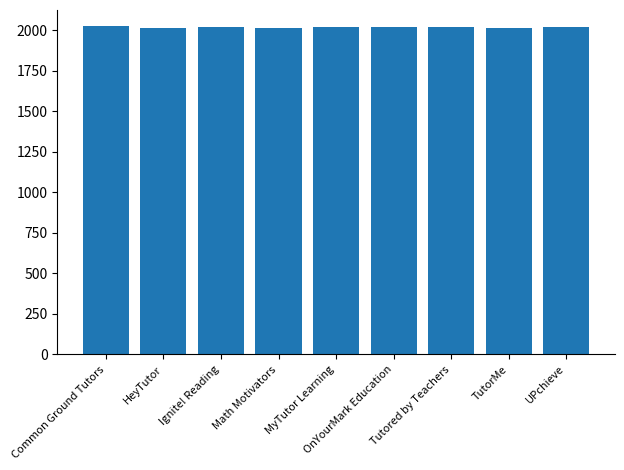

What is the smallest value displayed?

2013